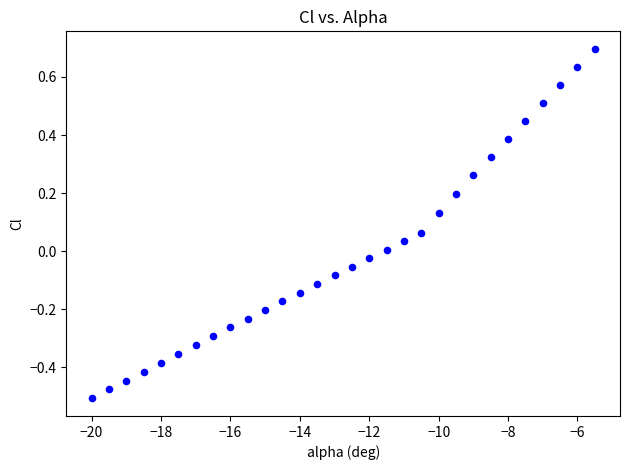

What is the range of Y values (max minus min)?

1.2